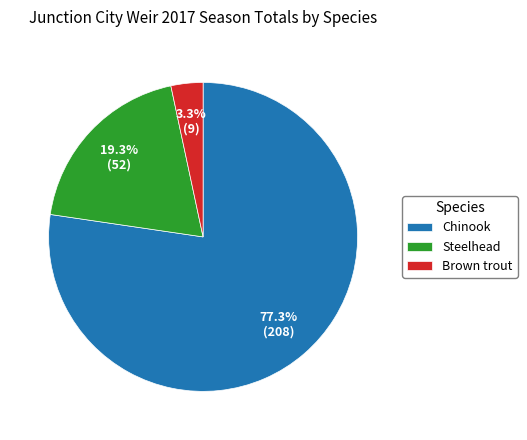

To the nearest percent, what is the difference between the largest and smallest slice percentages?

74%